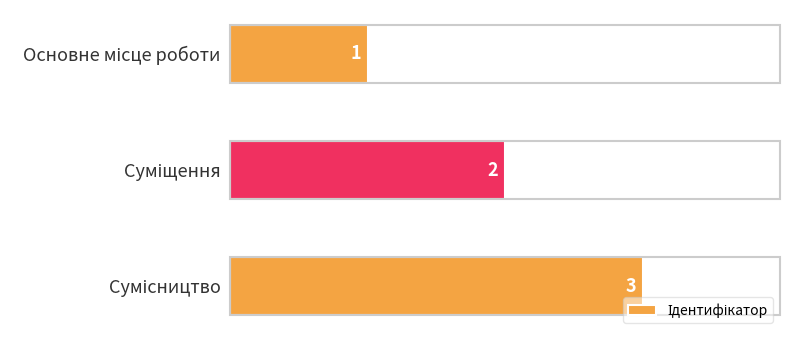

Count the values in the range 1 to 3.

3